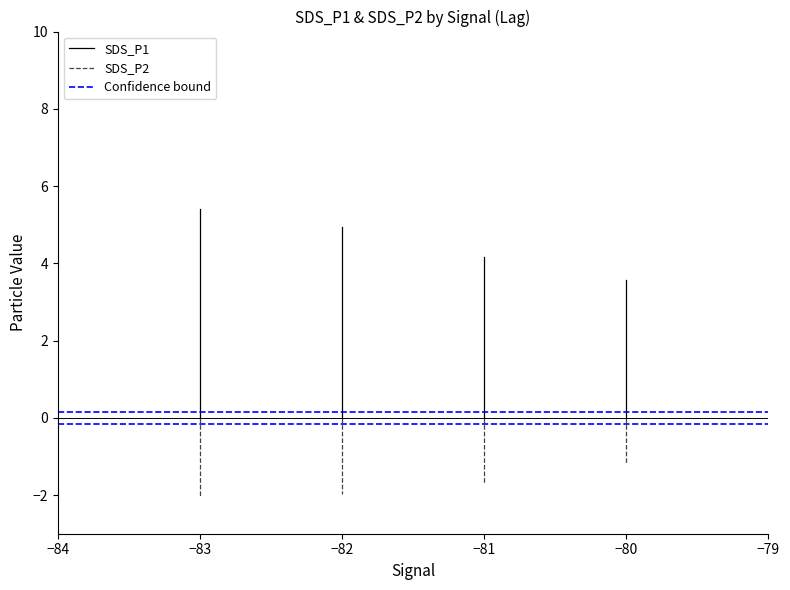

The SDS_P1 series shows 3.2 at −84. True or false?

False